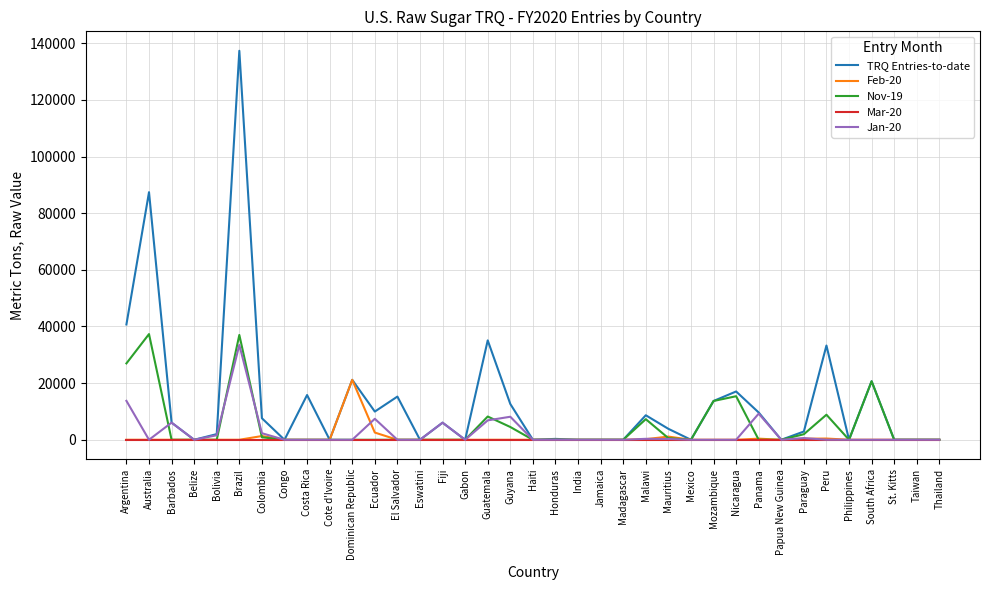

Which series has the largest range (max minus min)?

TRQ Entries-to-date